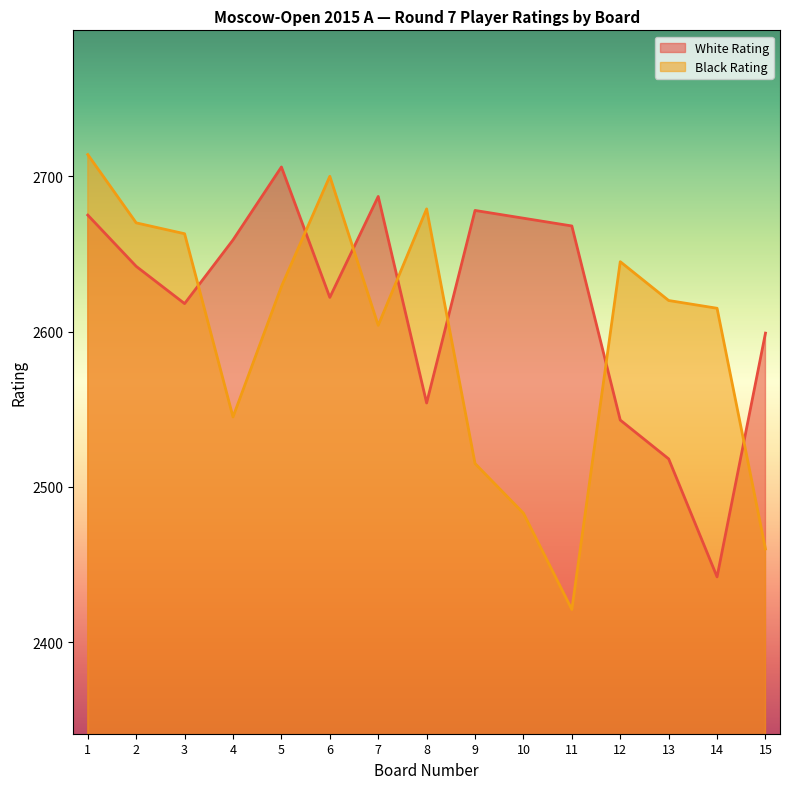

At which category does the chart reach its peak across all series?

1